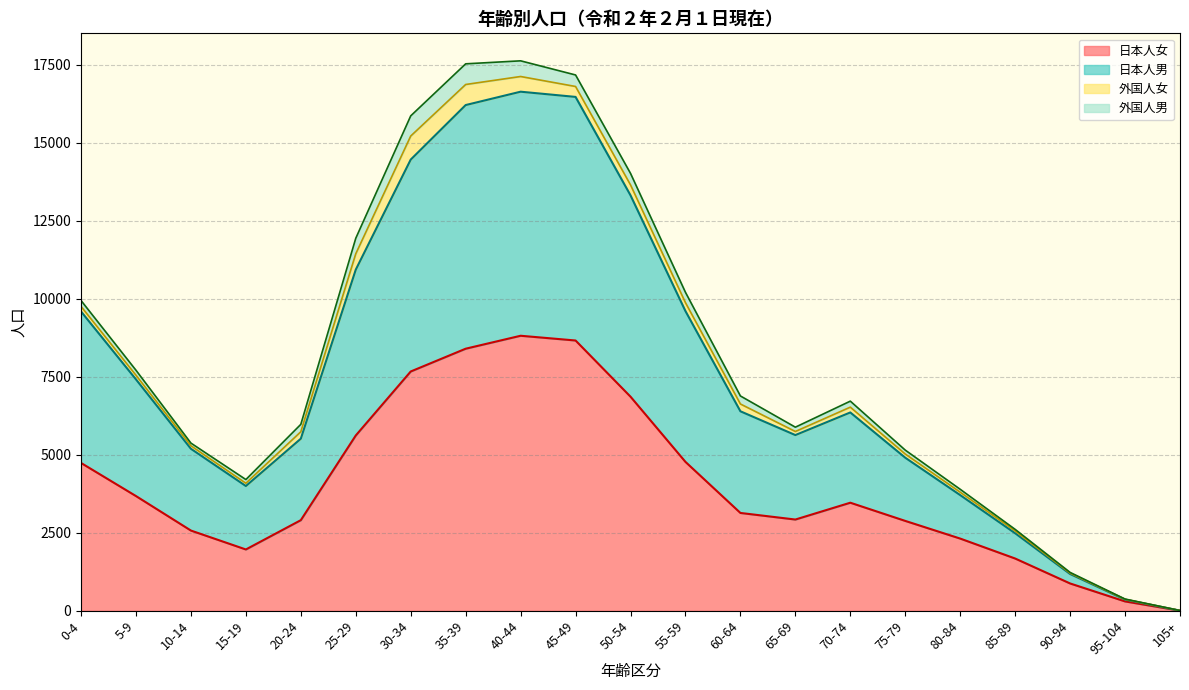

How many data points does each series have?

21